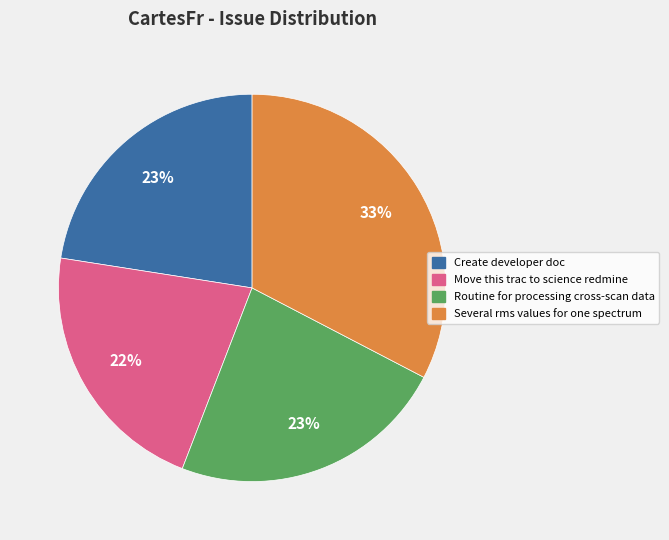

To the nearest percent, what is the average slice percentage?

25%